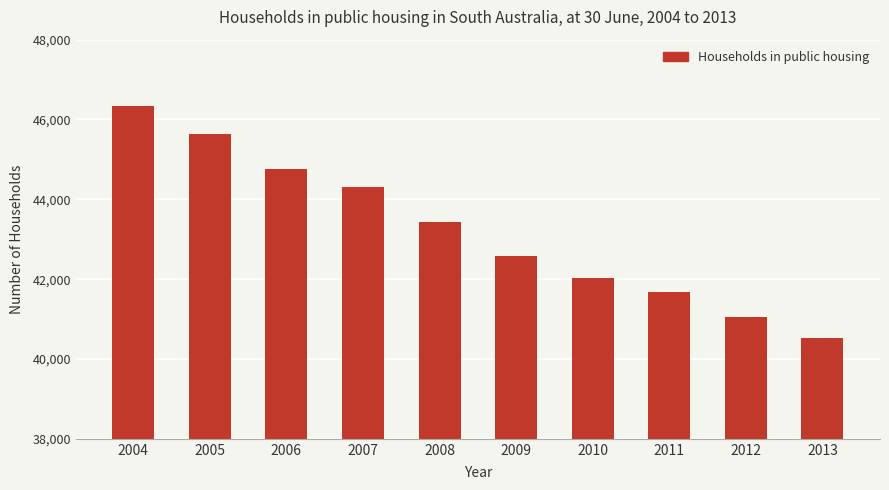

At which category does the chart reach its minimum across all series?

2013